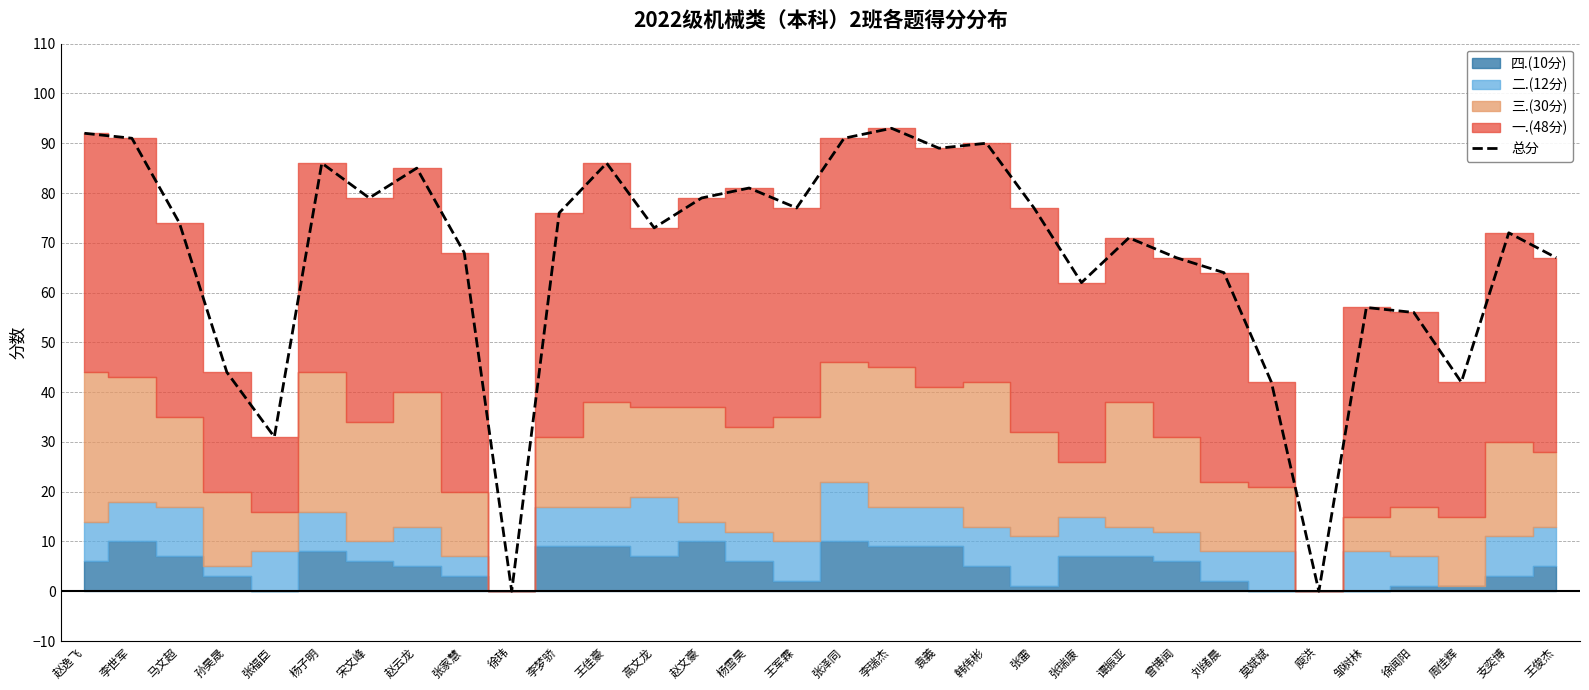

Count the number of categories in the chart.

32